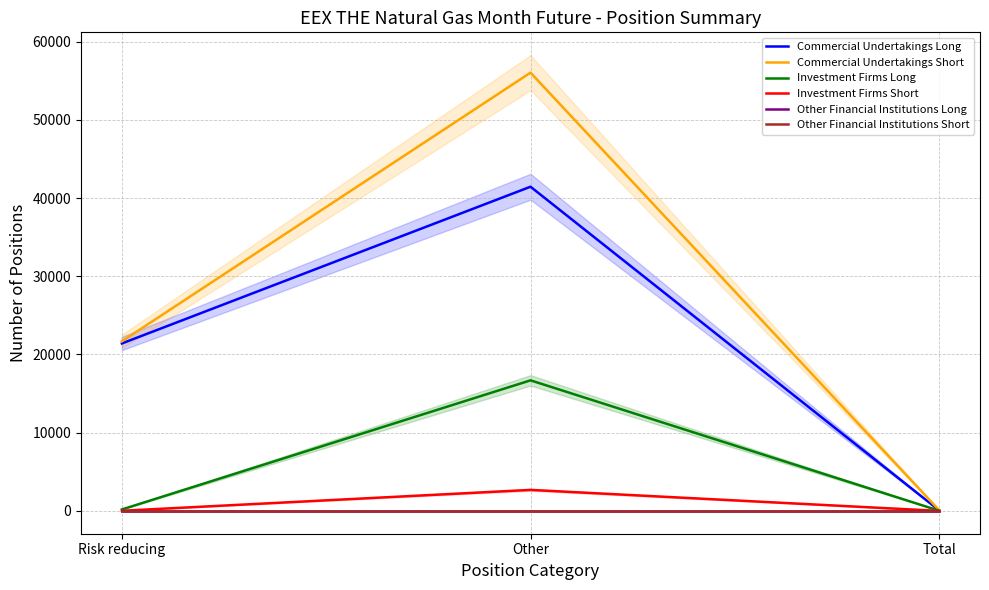

At how many categories does at least one series exceed 1867?

2